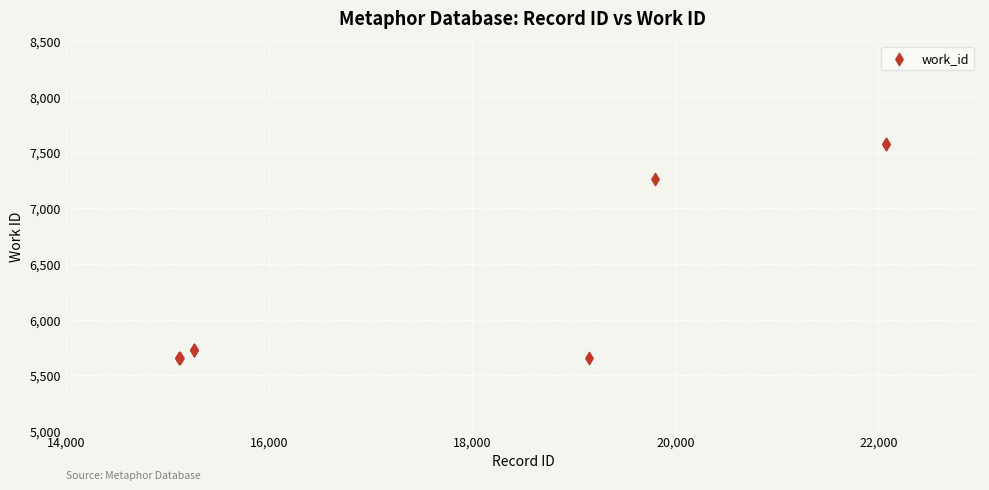

What Y value in the scatter plot is closest to 6616?

7264